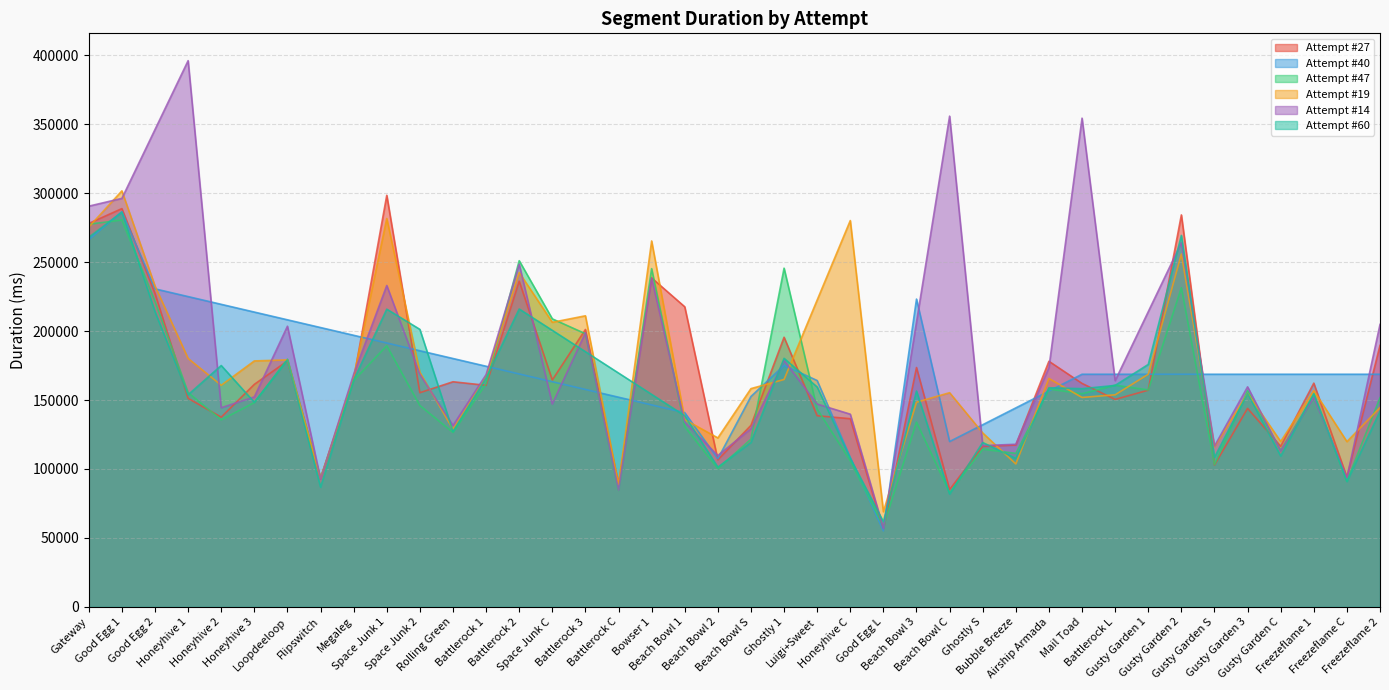

Which series ends up on top after the final intersection of Attempt #14 and Attempt #27?

Attempt #14